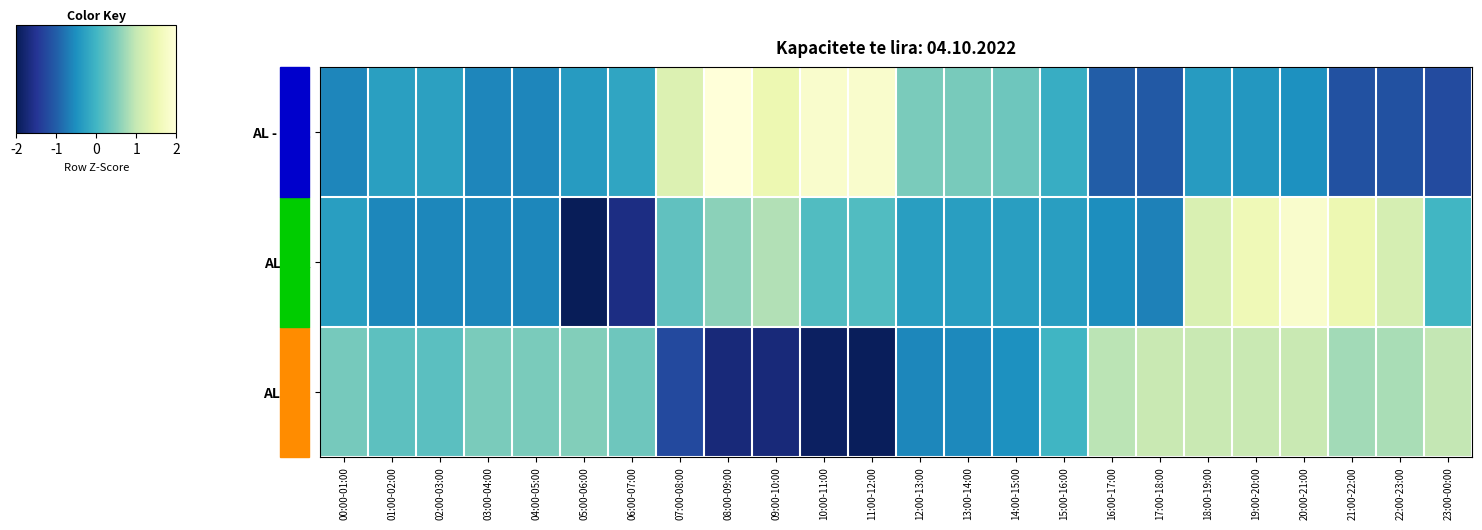

At how many categories does at least one series exceed -2?

24